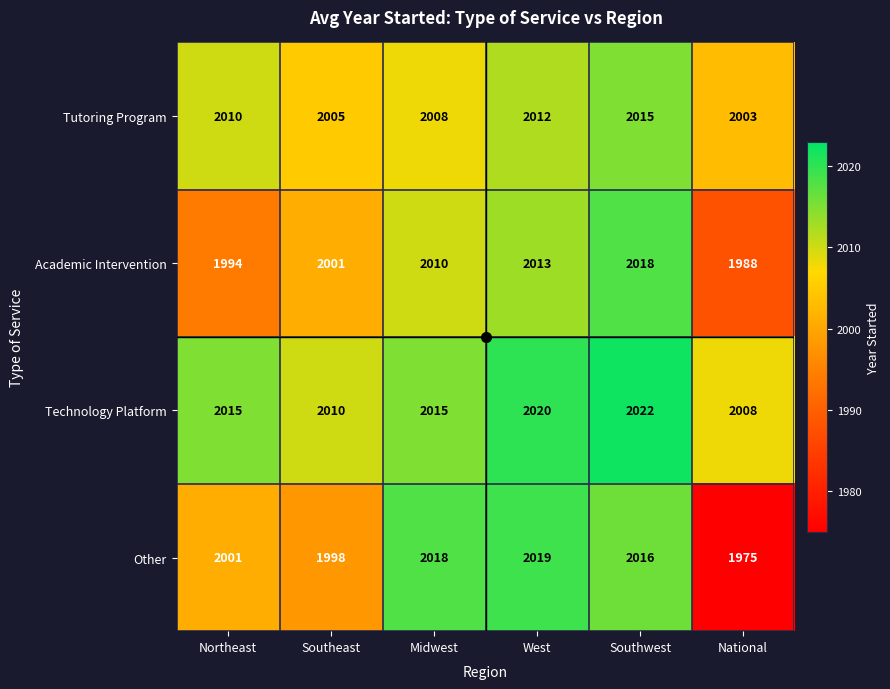

What is the average value of the Technology Platform series?

2015